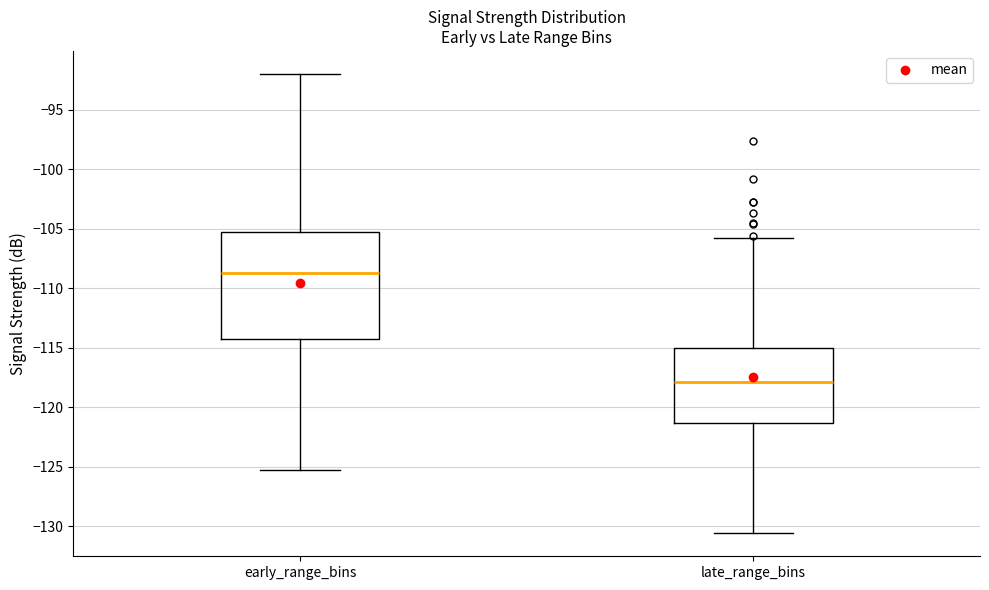

Where is the lower edge of the box for early_range_bins on the y-axis? The values are not printed on the chart, so give them approximately, as read against the axis.

-114.5